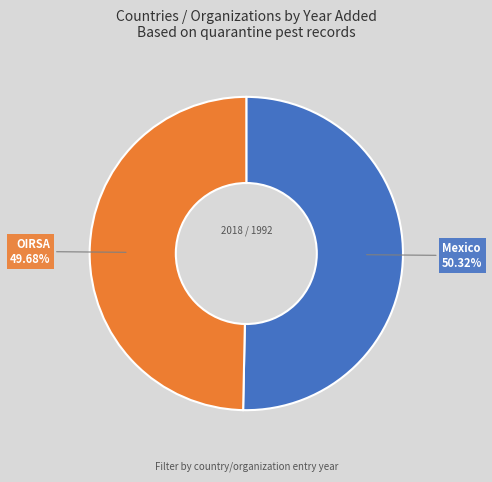

Is the sum of Mexico and OIRSA greater than half?

Yes